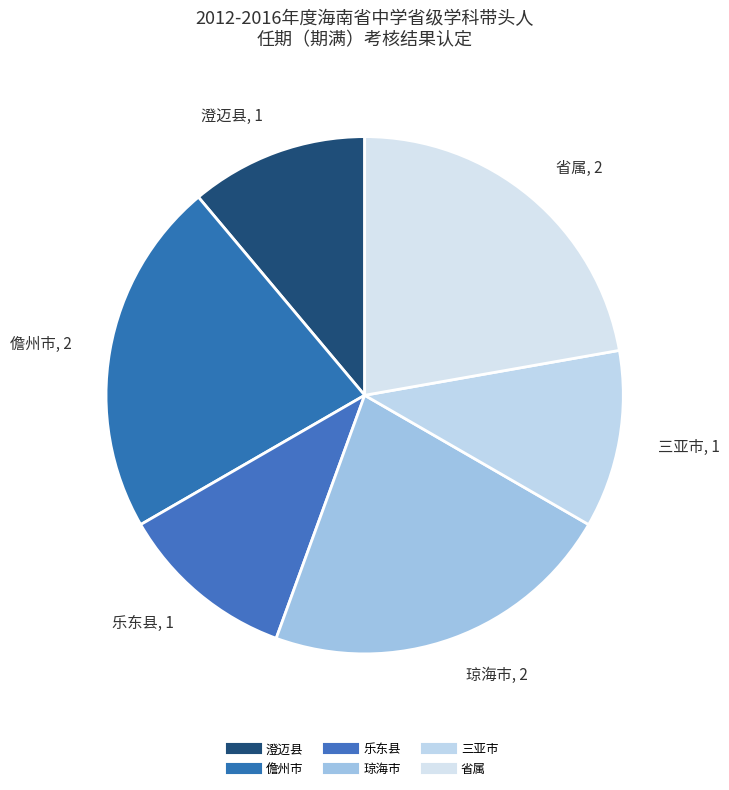

How many slices are in this pie chart?

6